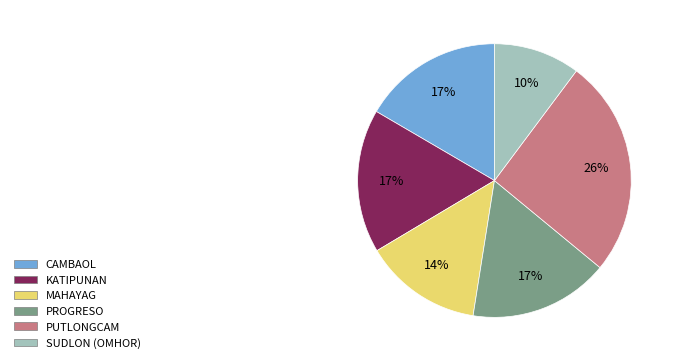

Is there a majority slice in this chart?

No